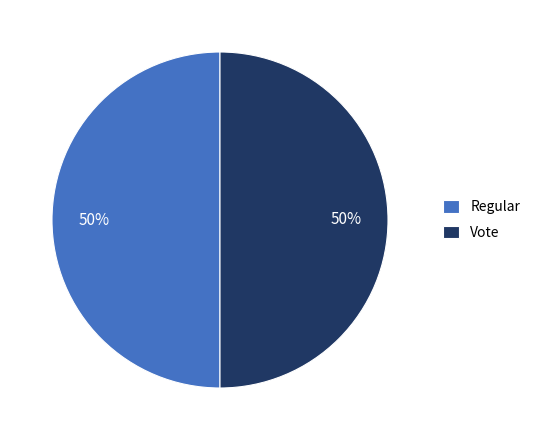

What percentage is the Vote slice, to the nearest percent?

50%